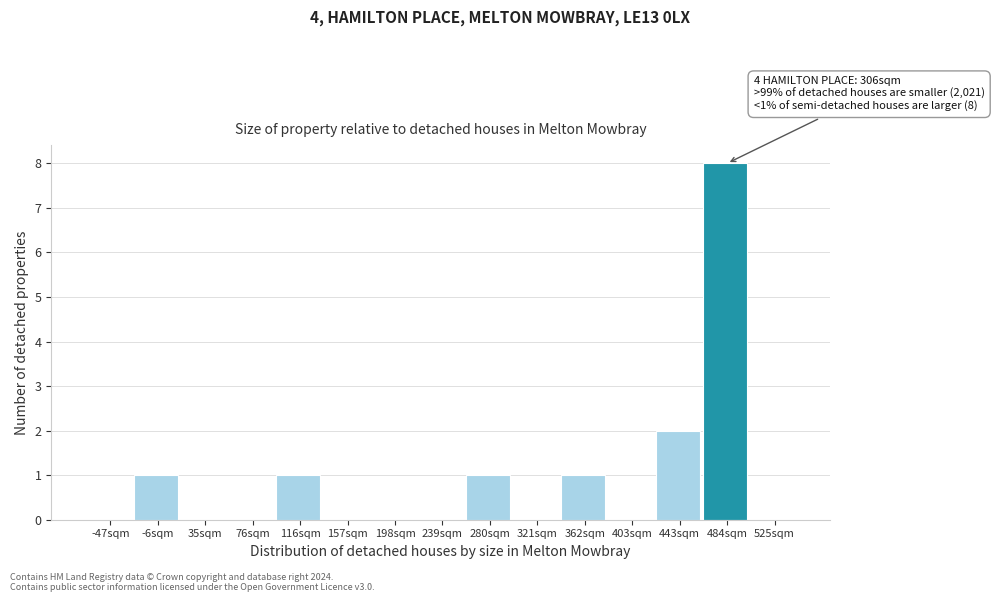

Reading left to right, what are all the values shown in this chart?

-47sqm=0	-6sqm=1	35sqm=0	76sqm=0	116sqm=1	157sqm=0	198sqm=0	239sqm=0	280sqm=1	321sqm=0	362sqm=1	403sqm=0	443sqm=2	484sqm=8	525sqm=0